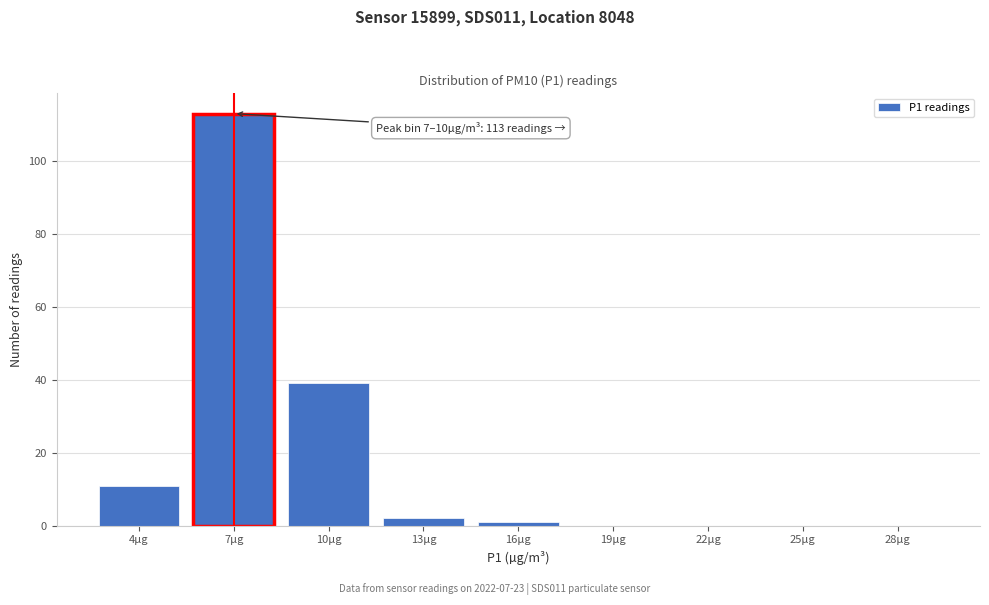

Reading left to right, transcribe all the data shown in this chart.

4µg=11	7µg=113	10µg=39	13µg=2	16µg=1	19µg=0	22µg=0	25µg=0	28µg=0